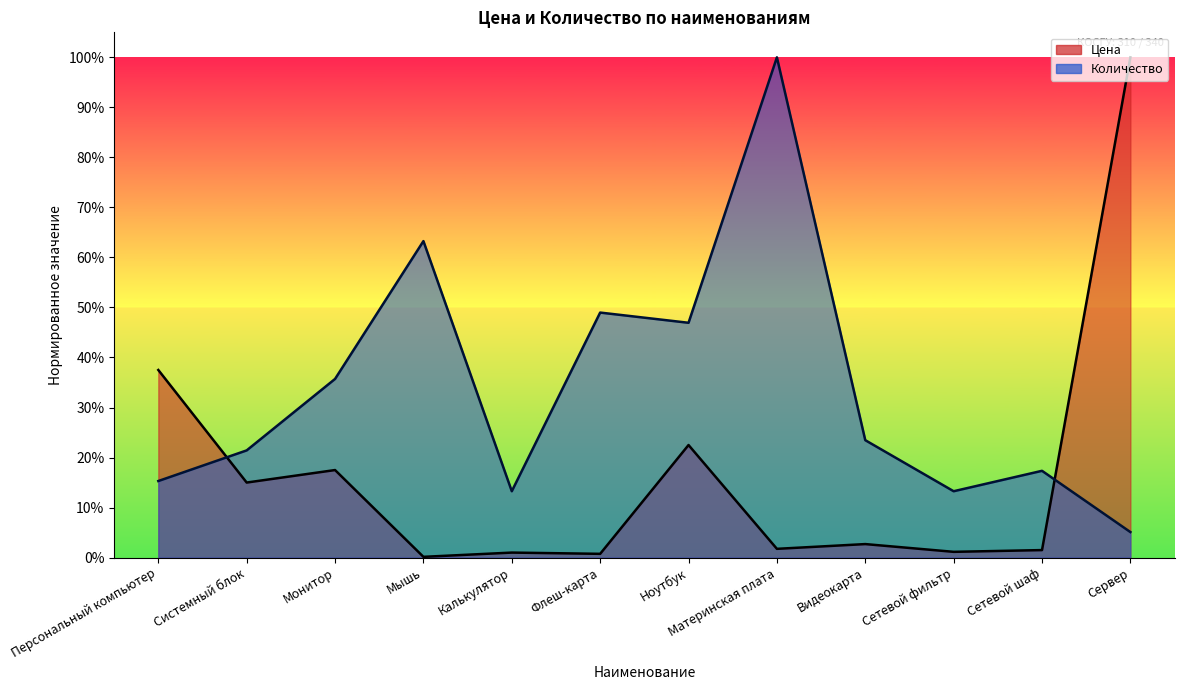

True or false: Цена has more than 0 interior local peaks.

True